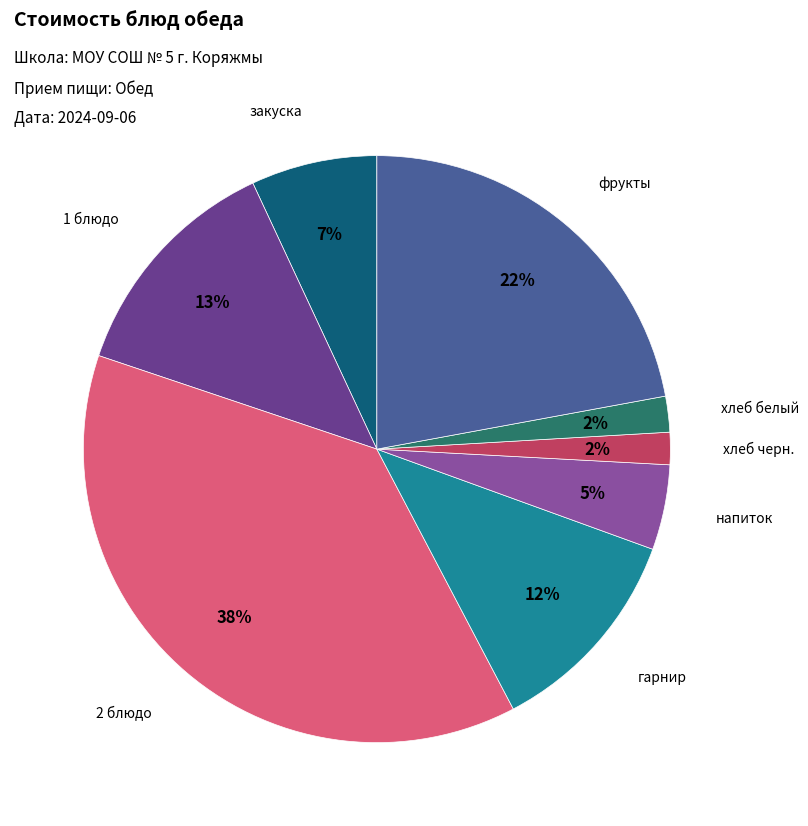

How many segments does this pie chart have?

8